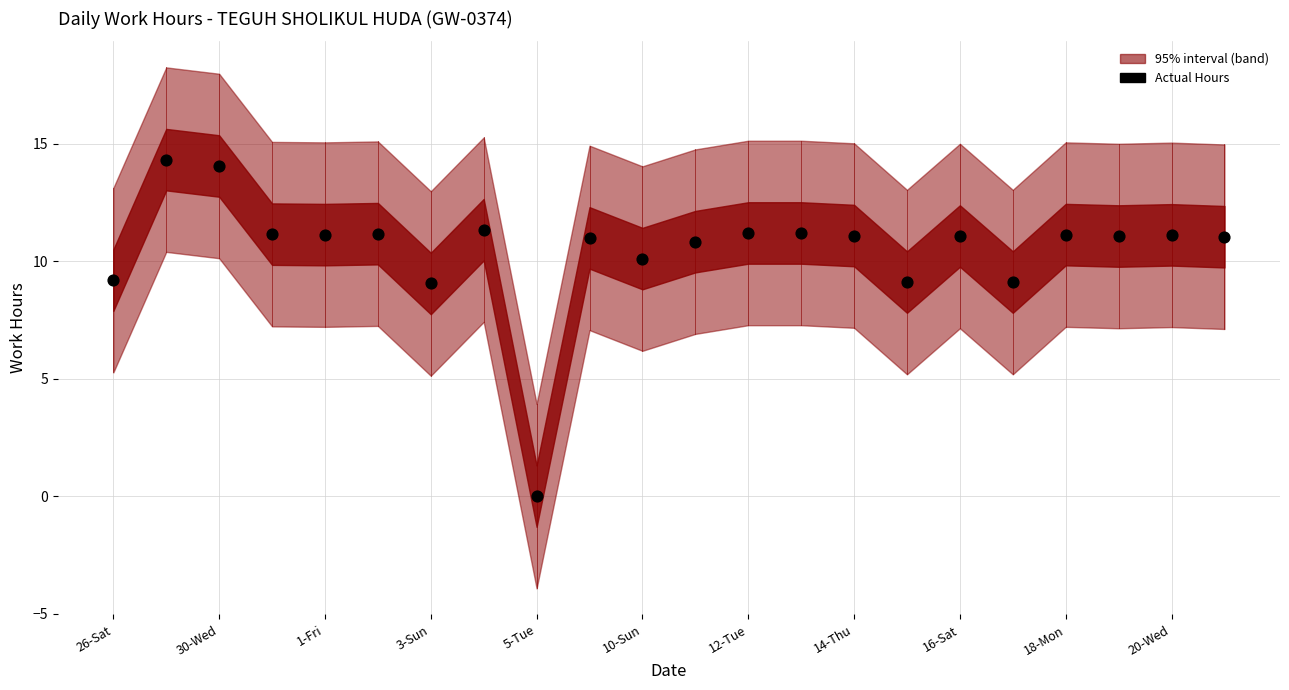

What is the range of Y values (max minus min)?

14.3